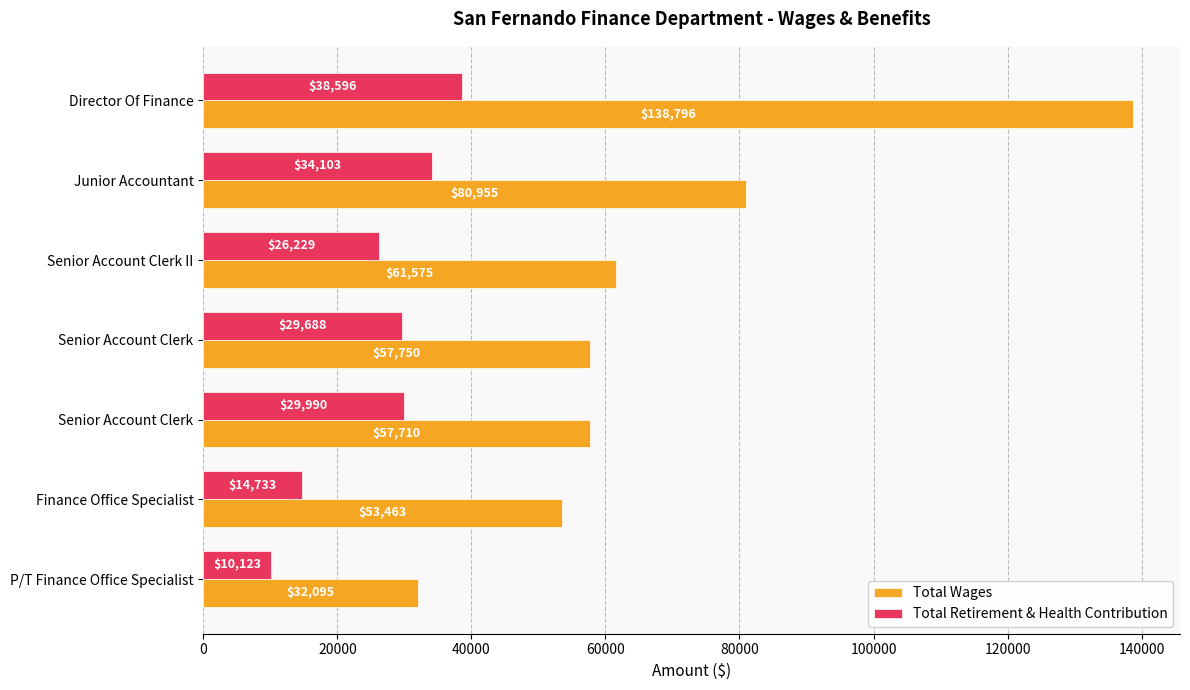

List the series in order of their peak value, highest first.

Total Wages, Total Retirement & Health Contribution